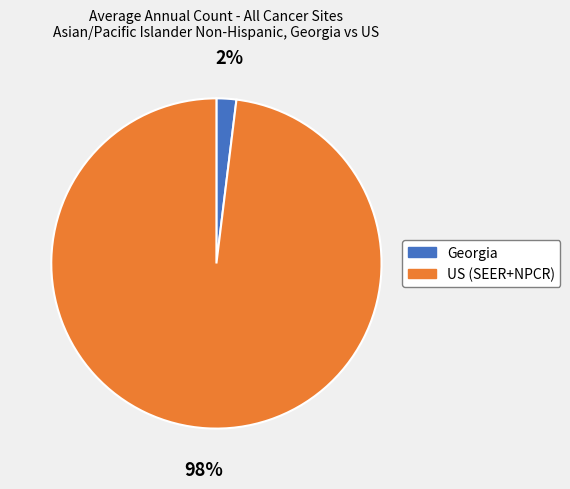

Is it true that Georgia is 2% of the pie?

True